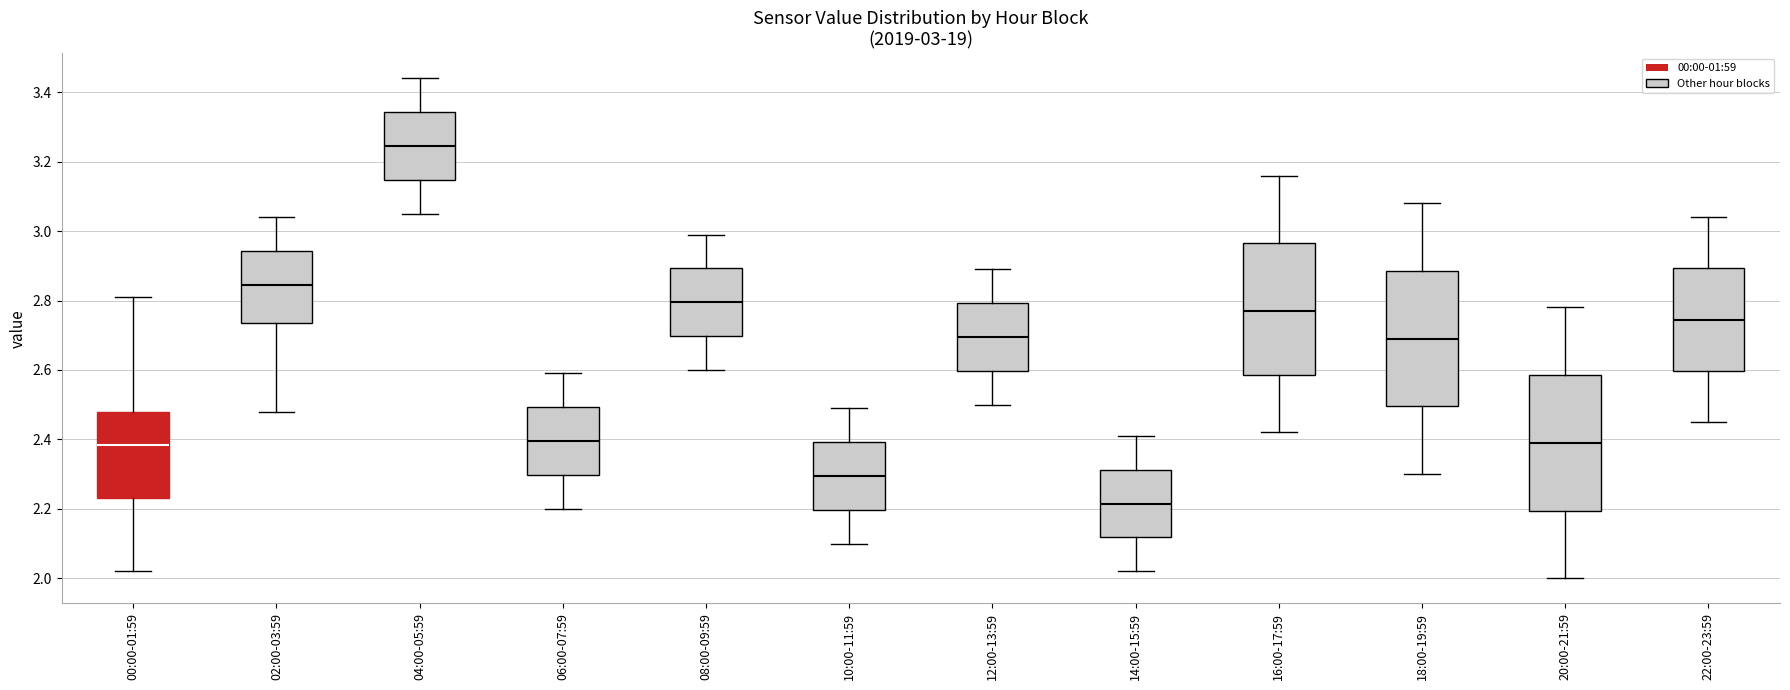

Which box has the highest median line?

04:00-05:59